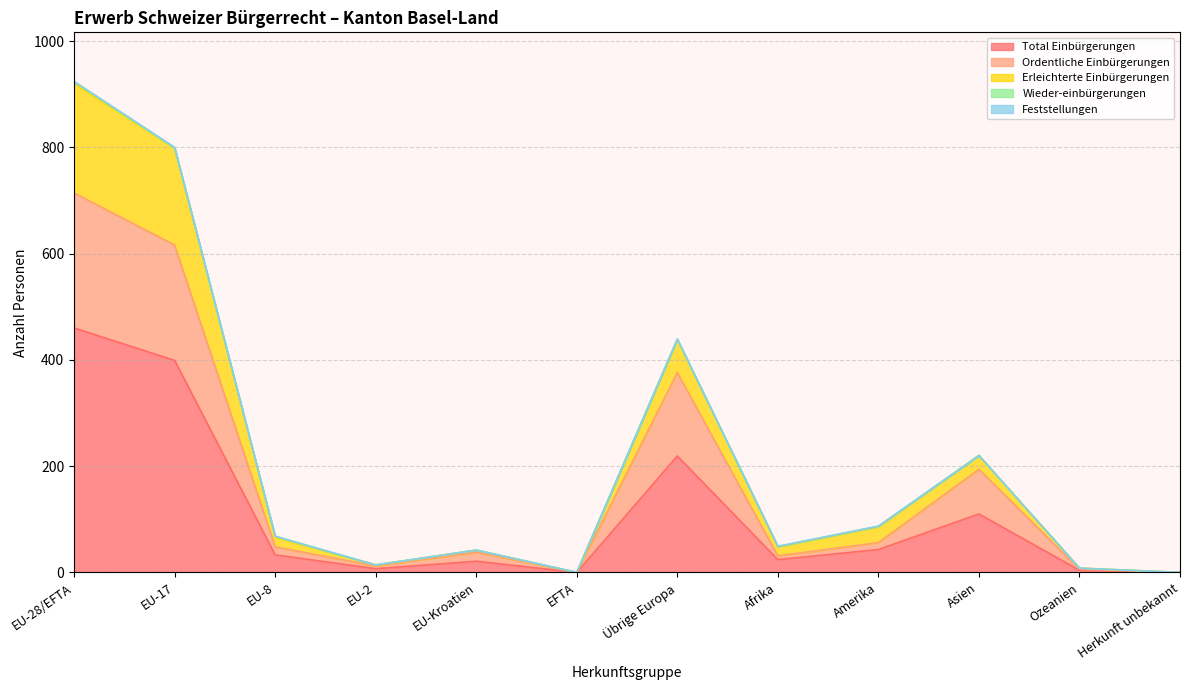

How many interior local peaks does the Erleichterte Einbürgerungen series have?

3